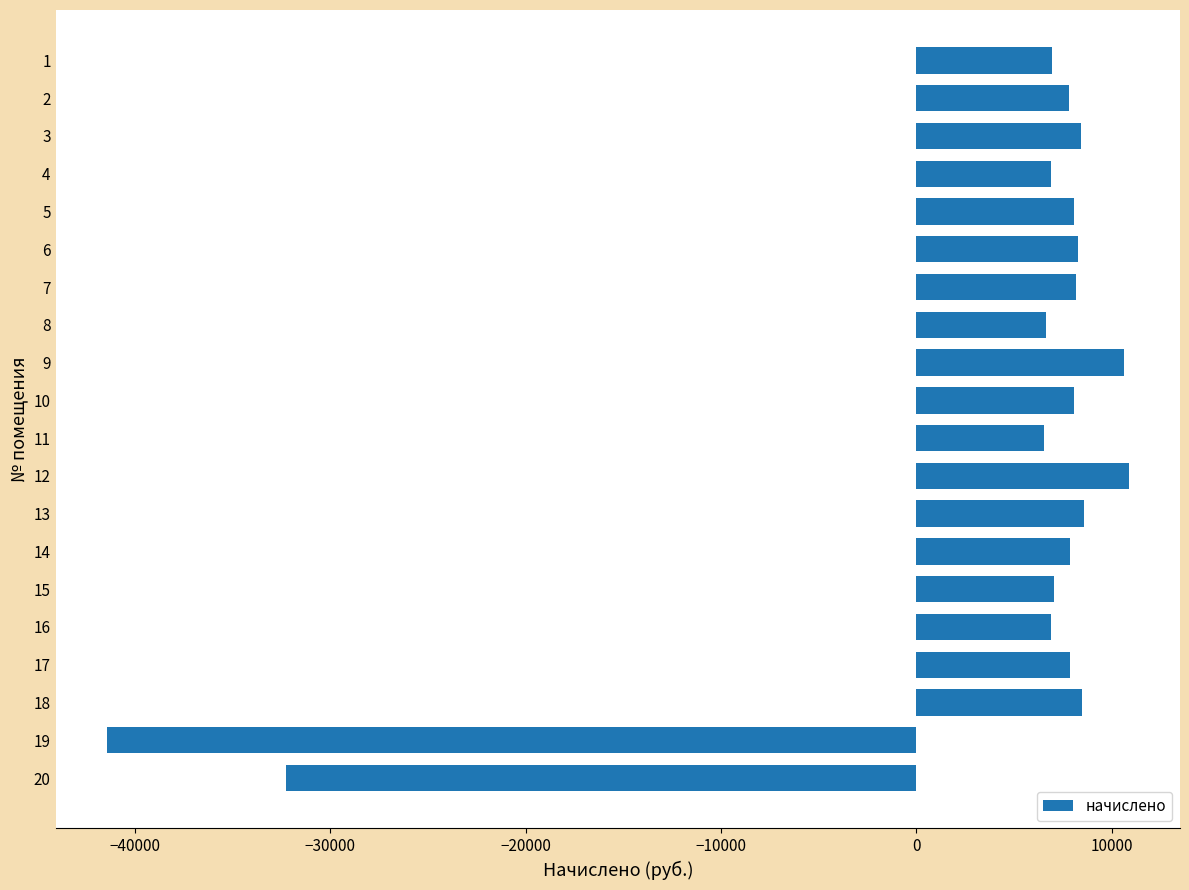

What is the difference between the second highest and minimum values?

52072.9